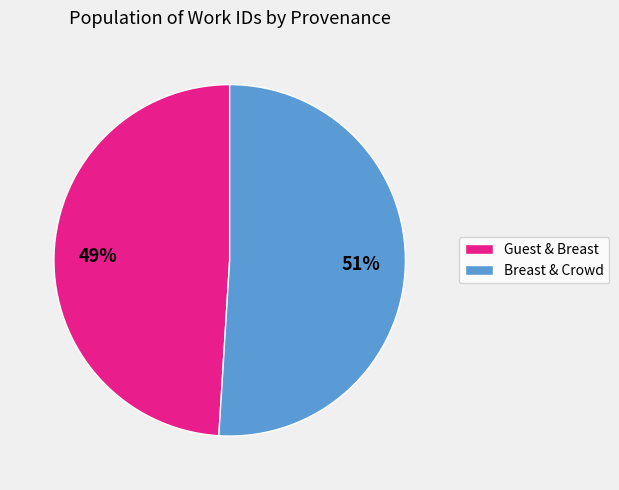

How many slices are in this pie chart?

2